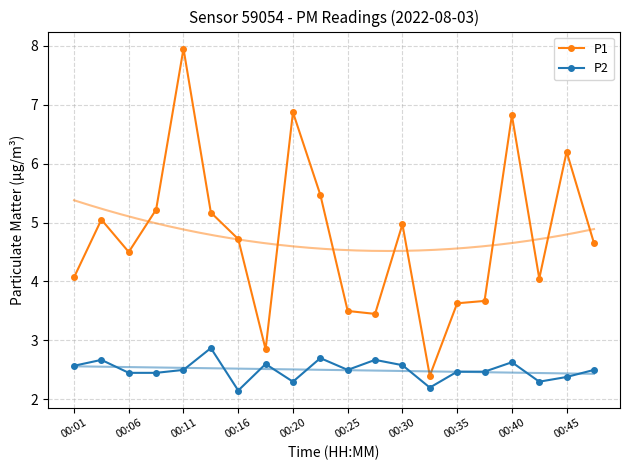

What is the minimum value for P1?

2.4